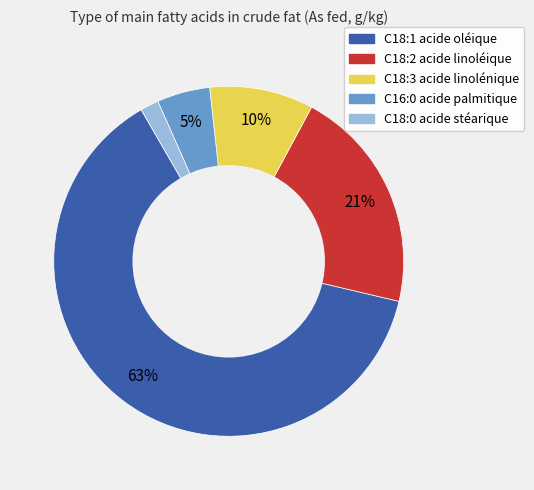

Which has a higher value, C18:1 acide oléique or C16:0 acide palmitique?

C18:1 acide oléique